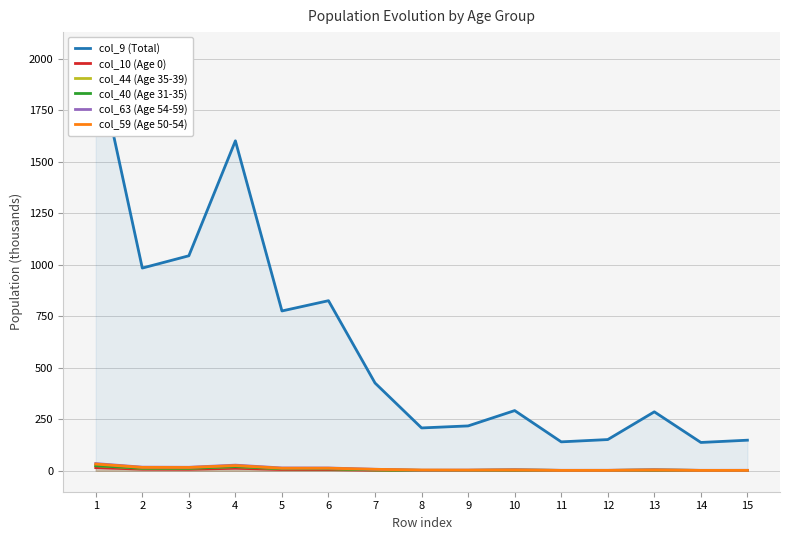

The value of col_10 (Age 0) at 3 is 12.2. True or false?

False